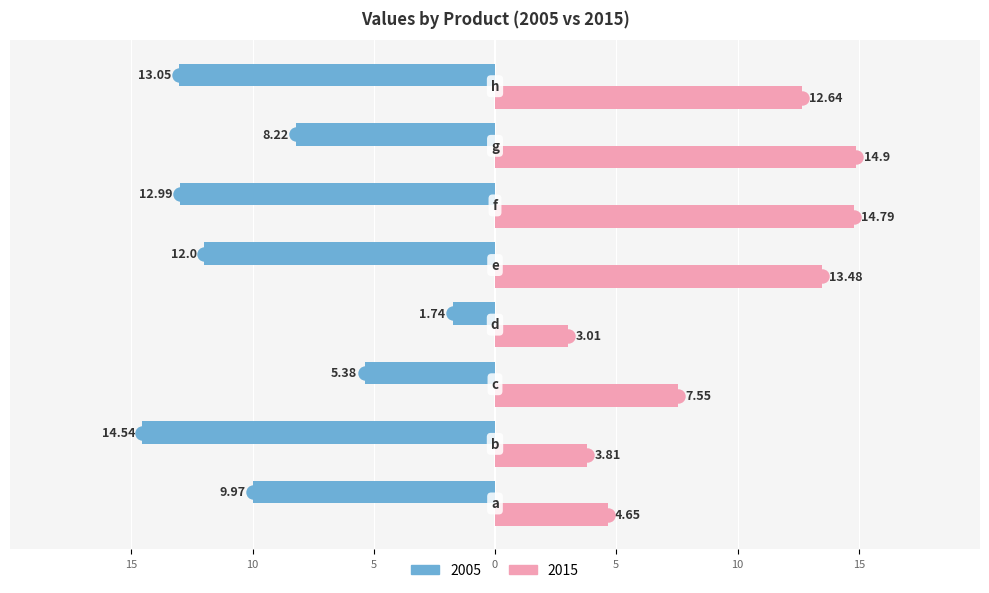

What are all the series names shown in the legend?

2005, 2015